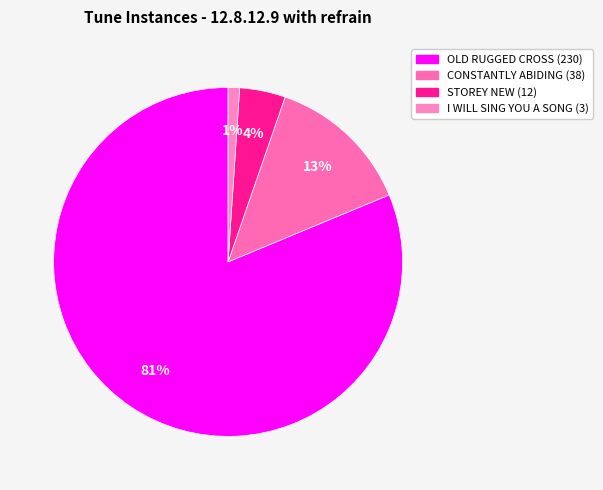

The STOREY NEW slice represents 4% of the pie. True or false?

True